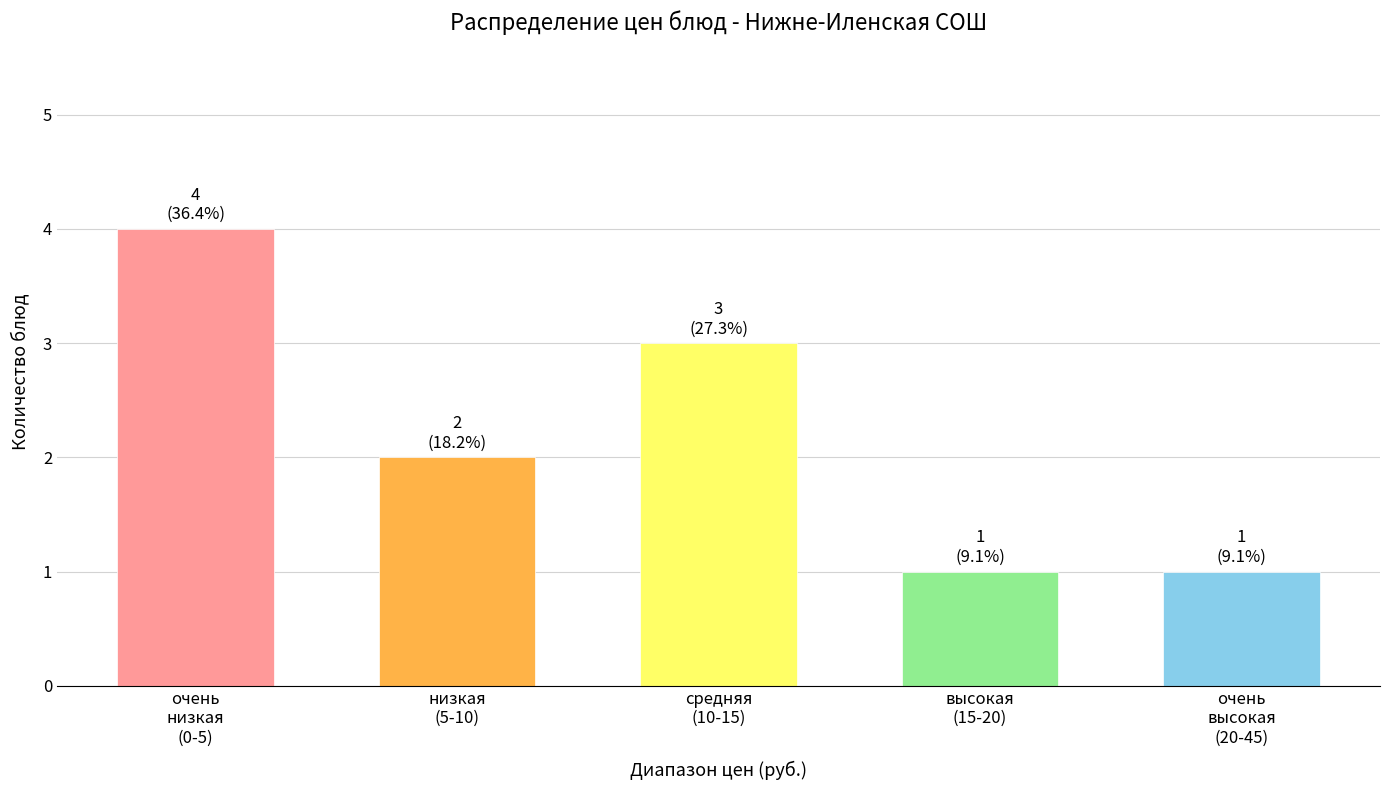

Reading left to right, what are all the values shown in this chart?

4	2	3	1	1